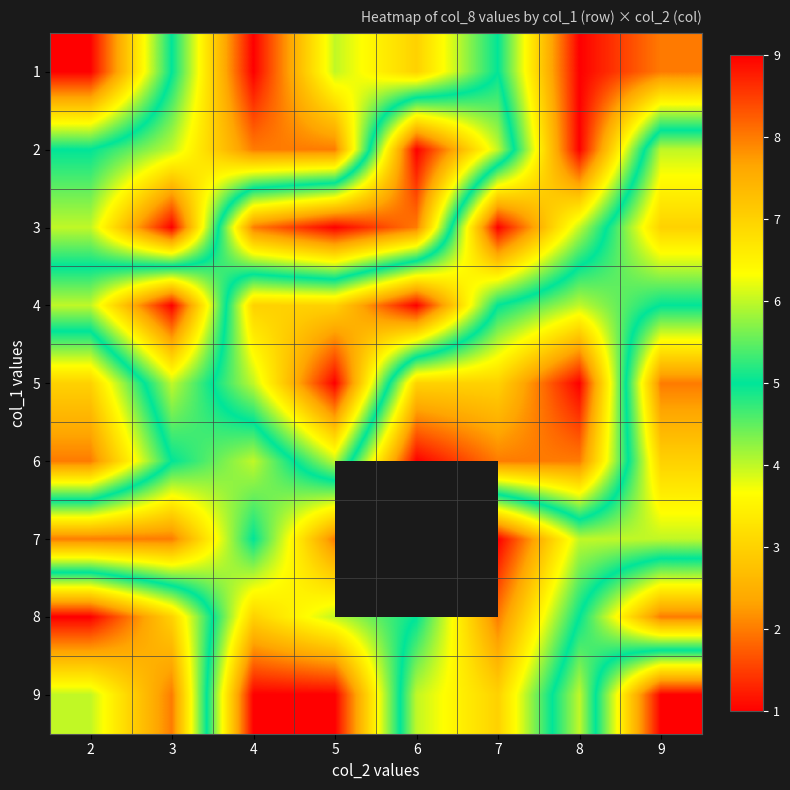

Is it true that 1 equals 12.4 at 4?

False